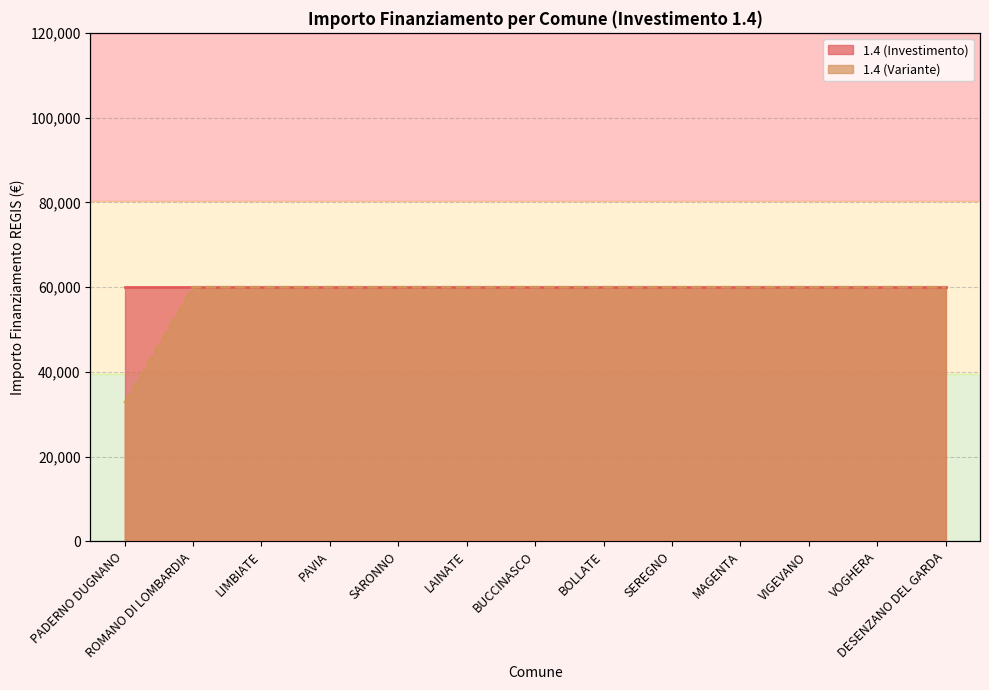

The chart shows a value of 59966 at VIGEVANO. True or false?

True